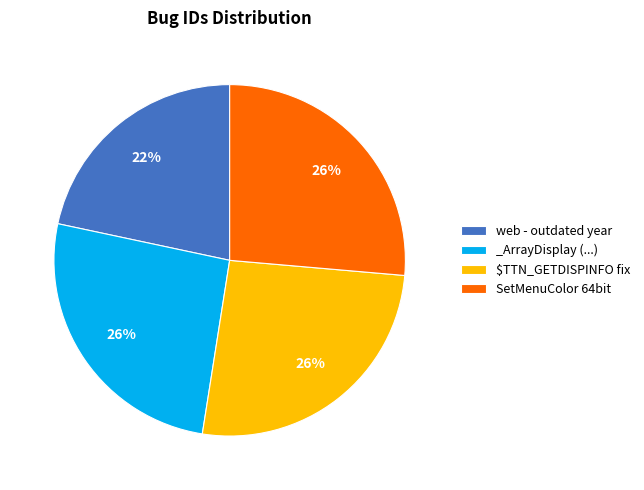

The web - outdated year slice represents 15% of the pie. True or false?

False